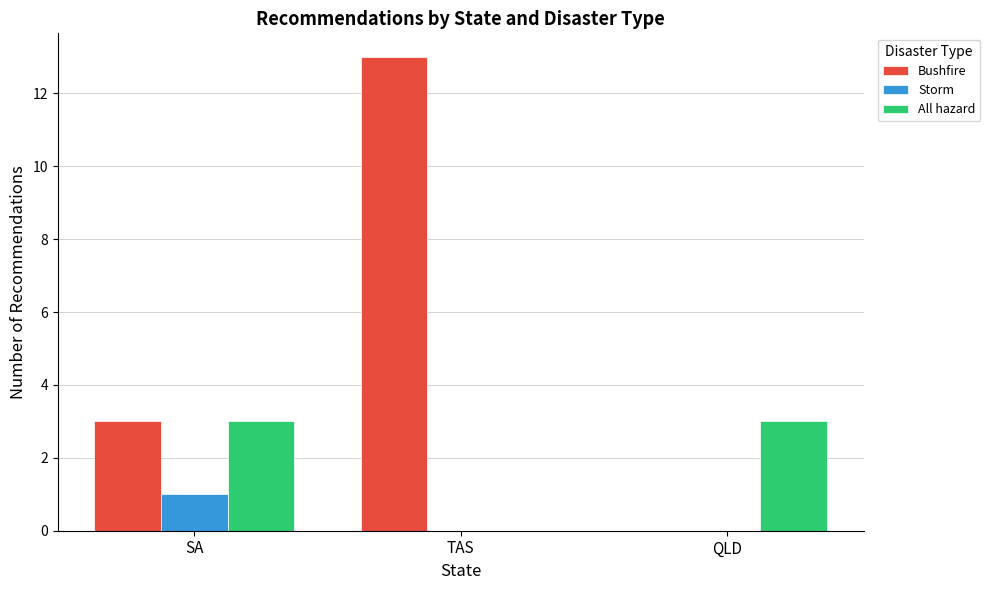

At which category is the sum across all series the highest?

TAS